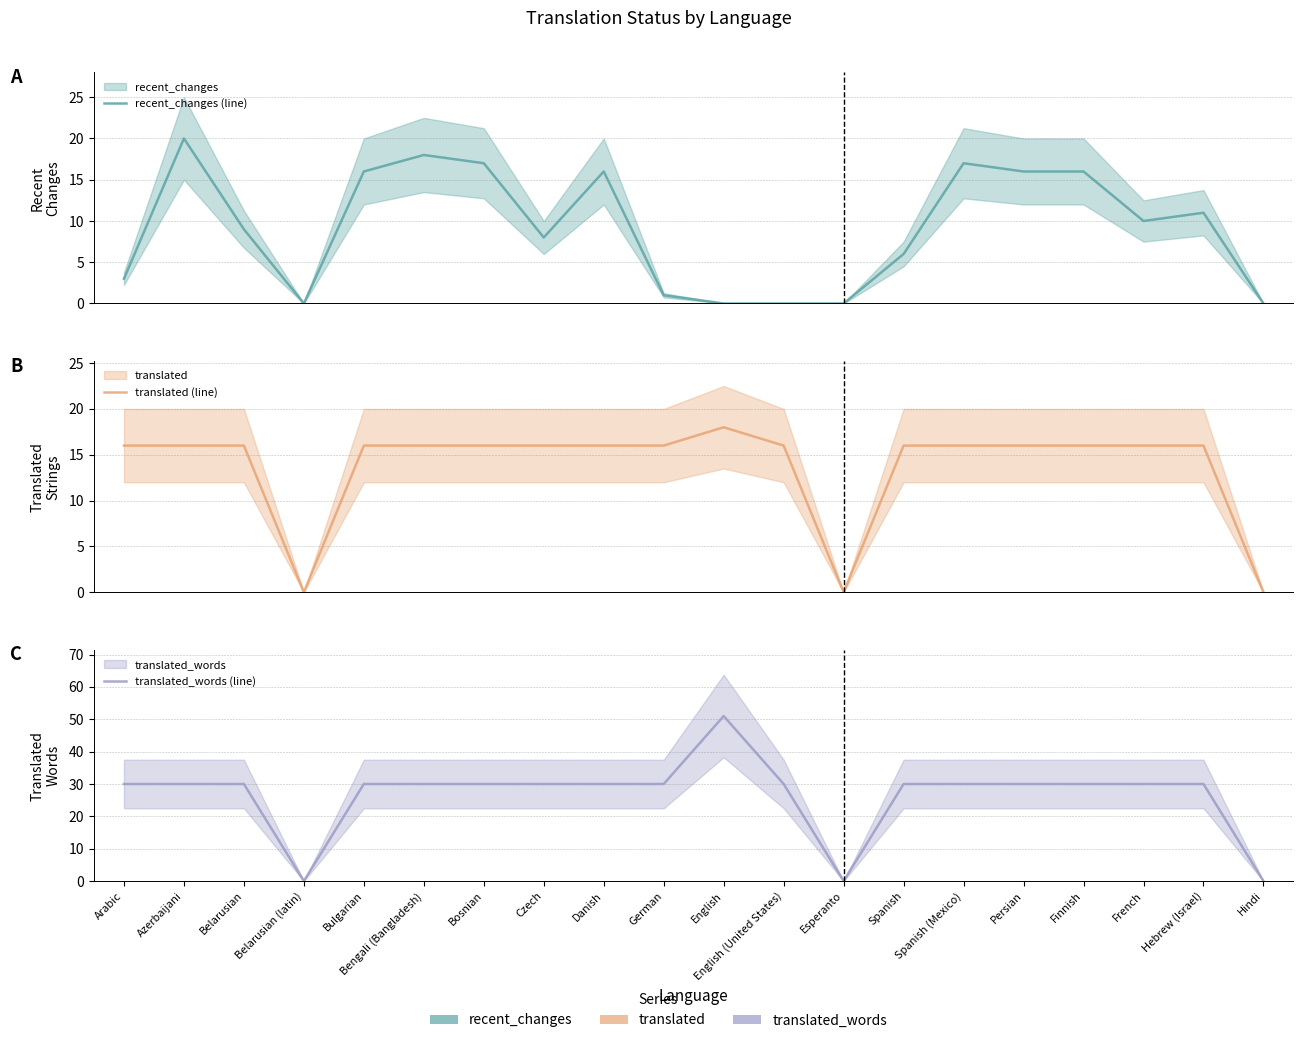

What is the sum of the translated (line) values at Spanish and Hebrew (Israel)?

32